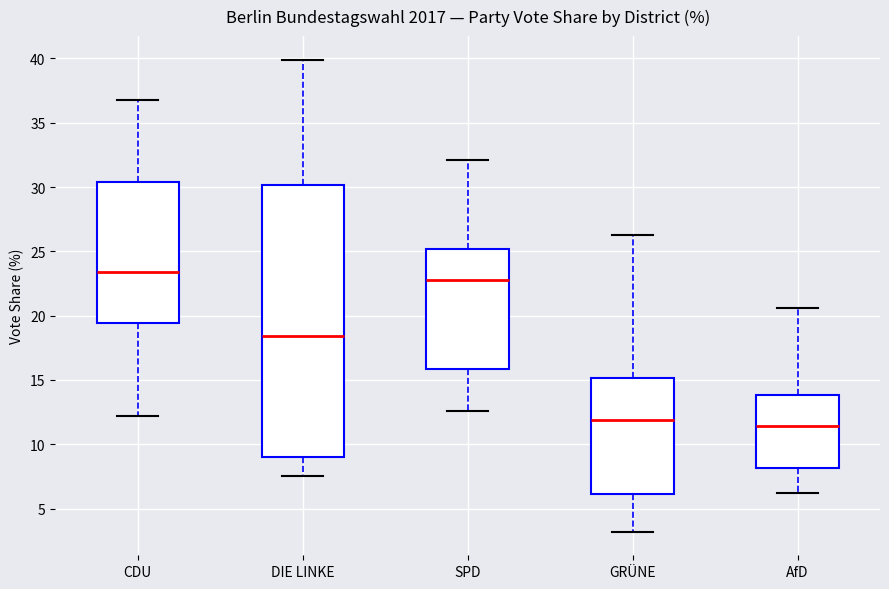

Reading left to right, read every box against the y-axis: the position of its median line, the range the box covers, and the ends of its whiskers. The values are not printed on the chart, so give them approximately, as read against the axis.

CDU: median 23.5, box 19.5 to 30.5, whiskers 12.0 to 37.0
DIE LINKE: median 18.5, box 9.0 to 30.0, whiskers 7.5 to 40.0
SPD: median 23.0, box 16.0 to 25.0, whiskers 12.5 to 32.0
GRÜNE: median 12.0, box 6.0 to 15.0, whiskers 3.0 to 26.5
AfD: median 11.5, box 8.0 to 14.0, whiskers 6.0 to 20.5